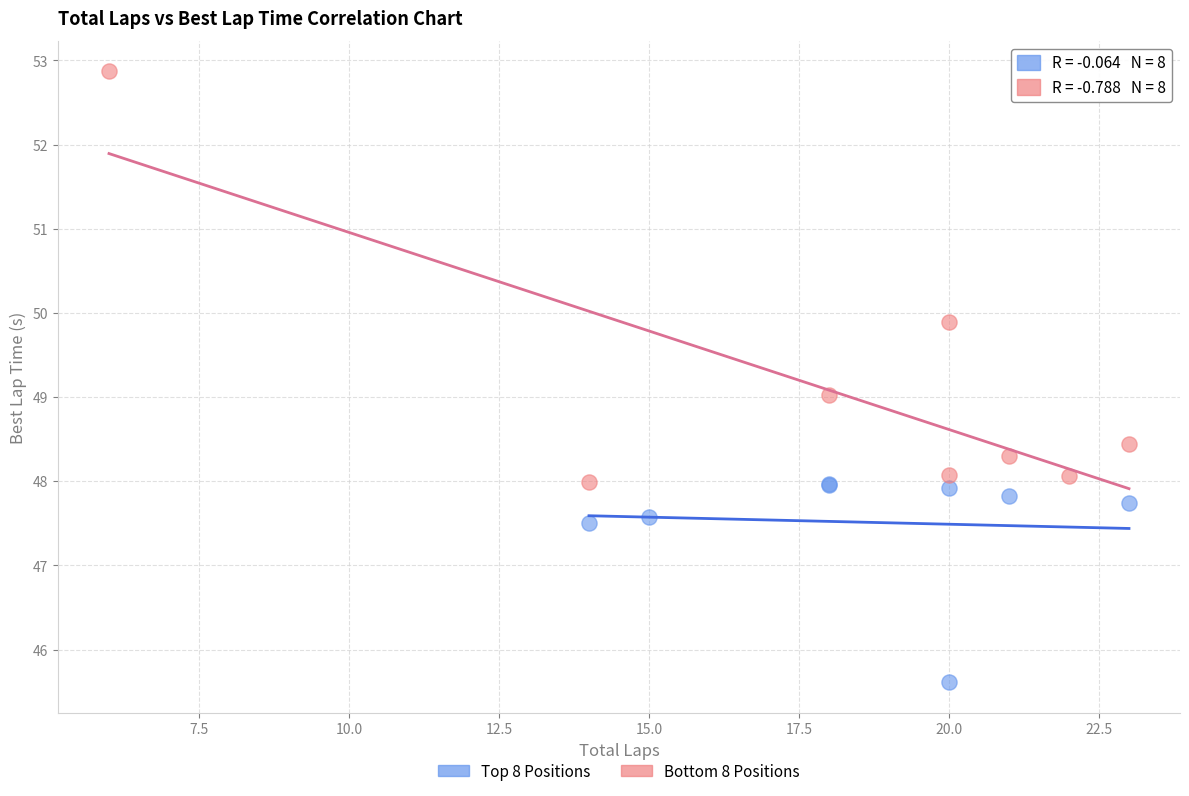

Which series reaches the maximum Y coordinate?

Bottom 8 Positions